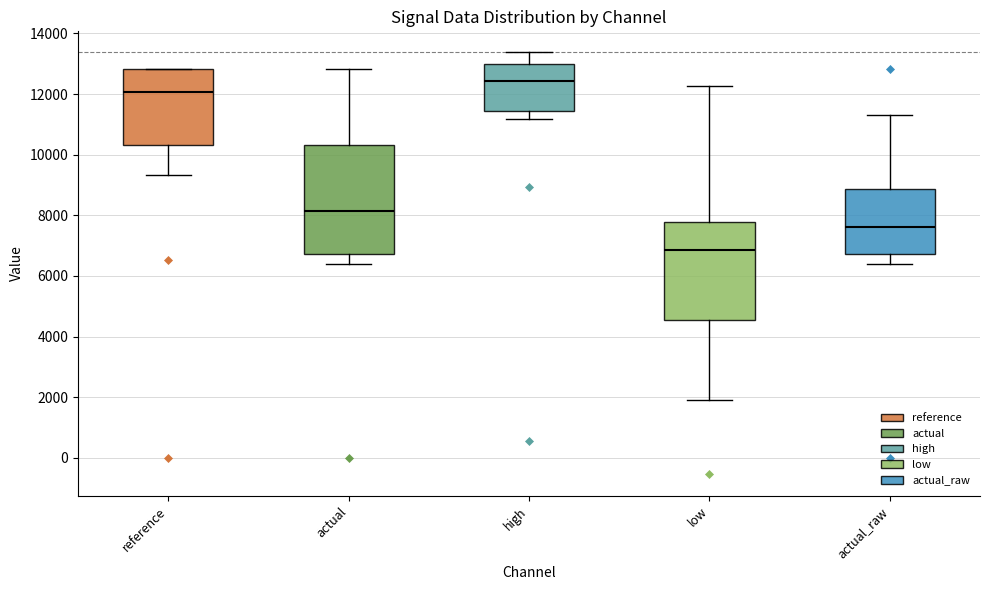

Where does the lower whisker of the box for reference end on the y-axis? The values are not printed on the chart, so give them approximately, as read against the axis.

9400